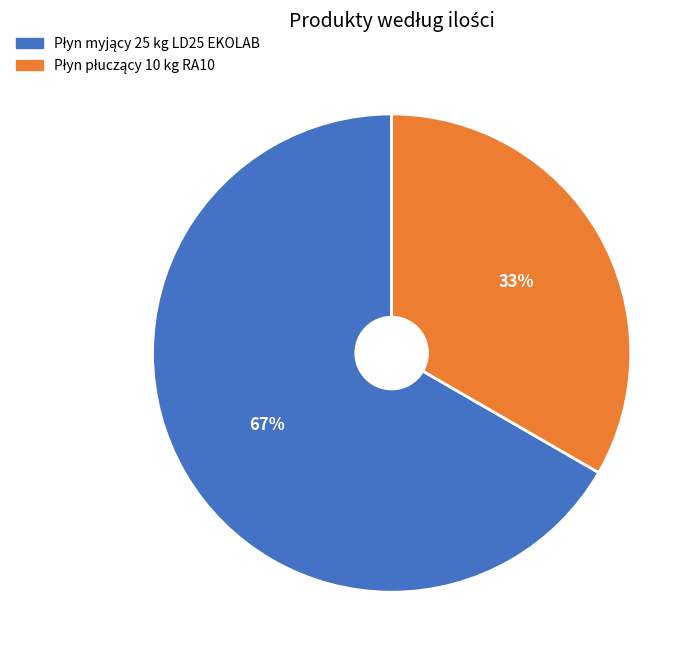

Does any single category account for the majority?

Yes